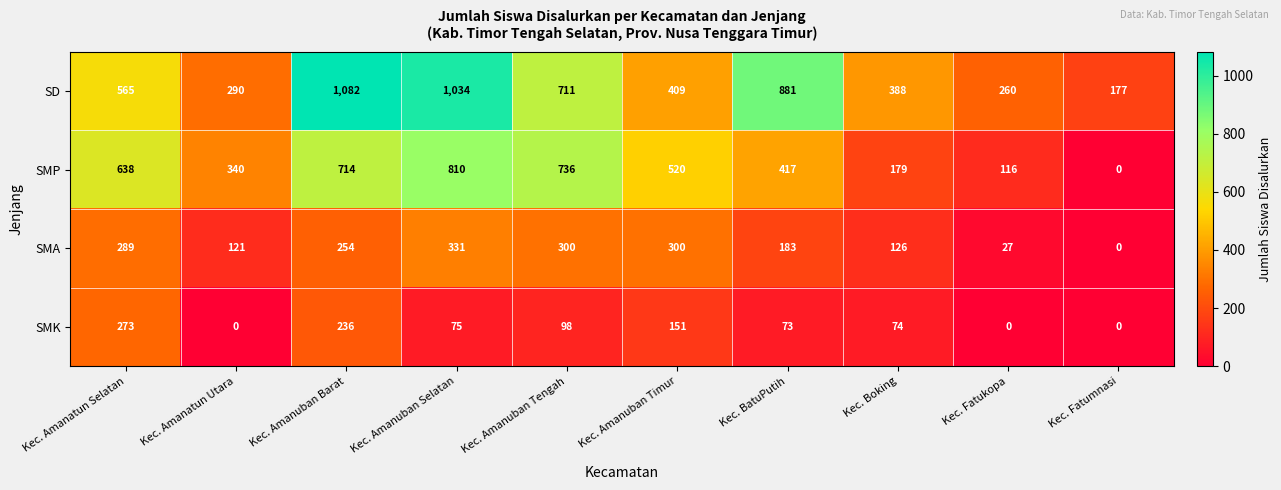

At how many categories does at least one series exceed 249?

9